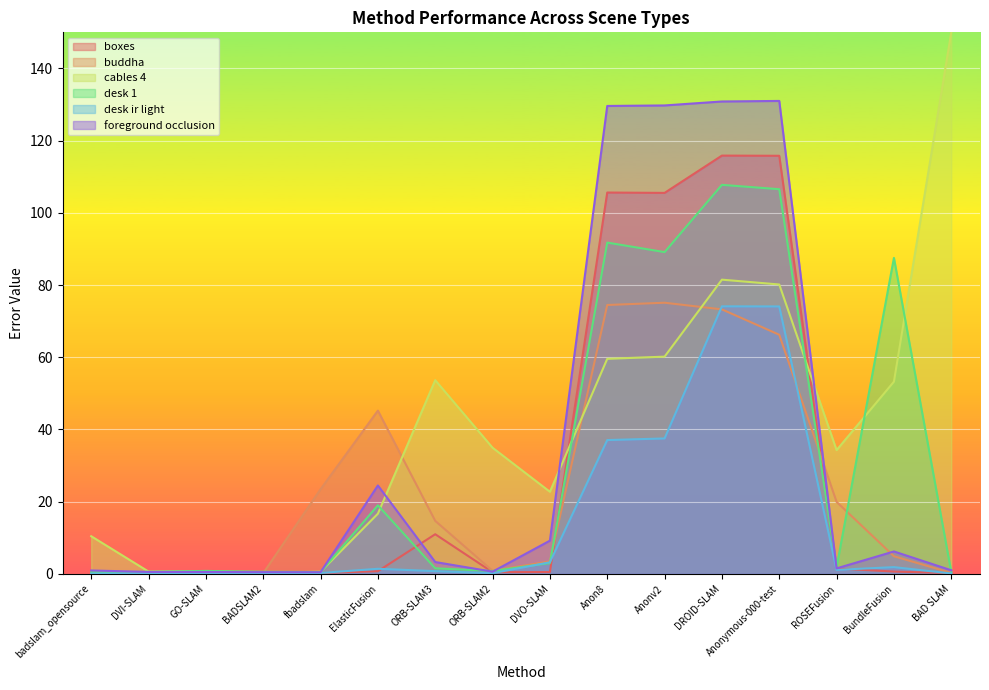

What is the value of the desk ir light point at the 6th from the left?

1.4